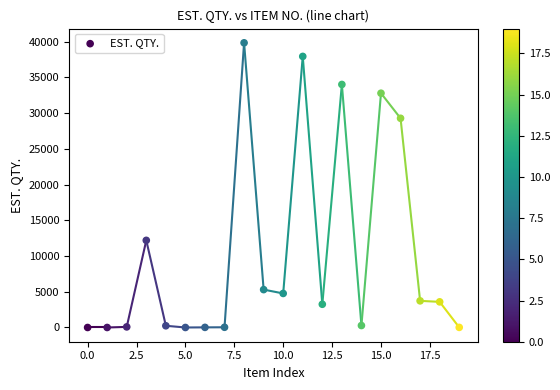

What is the range of Y values (max minus min)?

39825.0